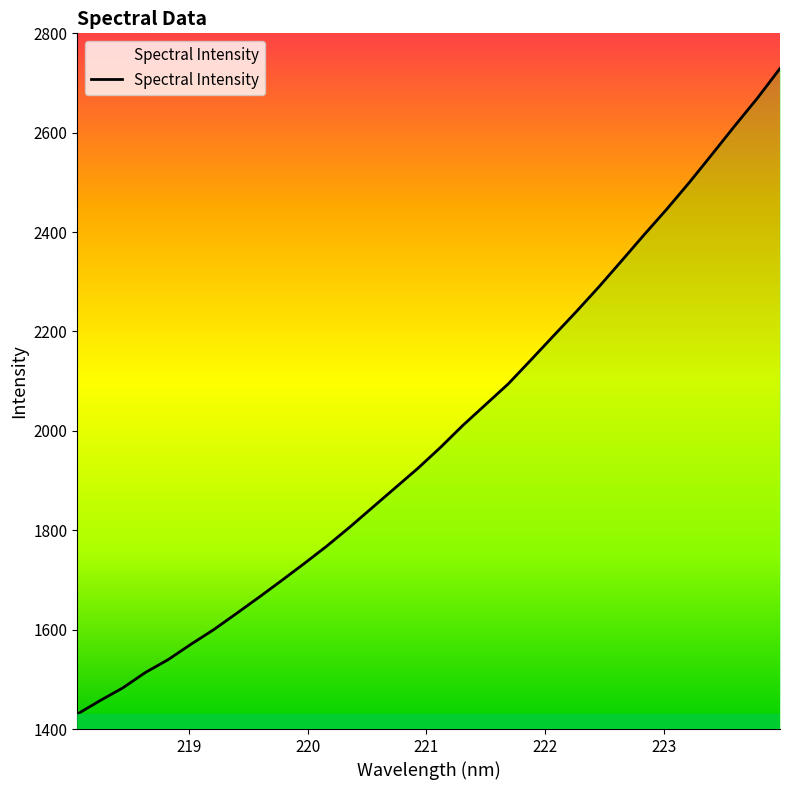

True or false: there are more than 0 points higher than both neighbors.

False